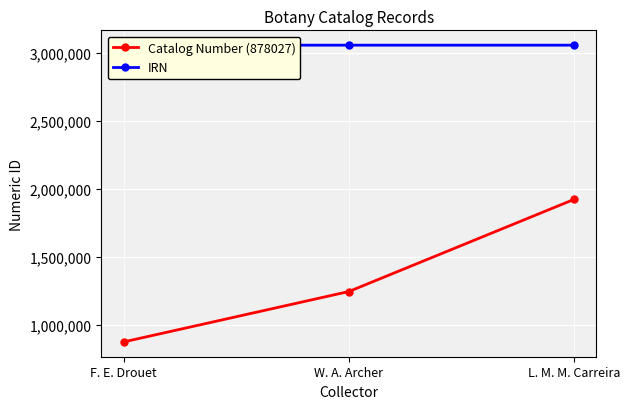

What are all the series names shown in the legend?

Catalog Number (878027), IRN